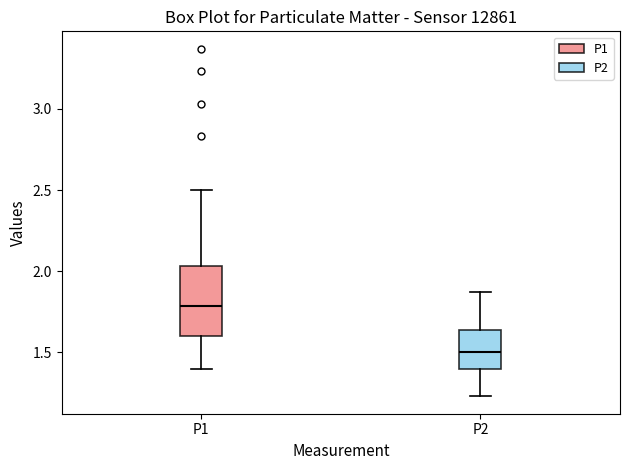

Which box is the tallest, from its lower edge to its upper edge?

P1